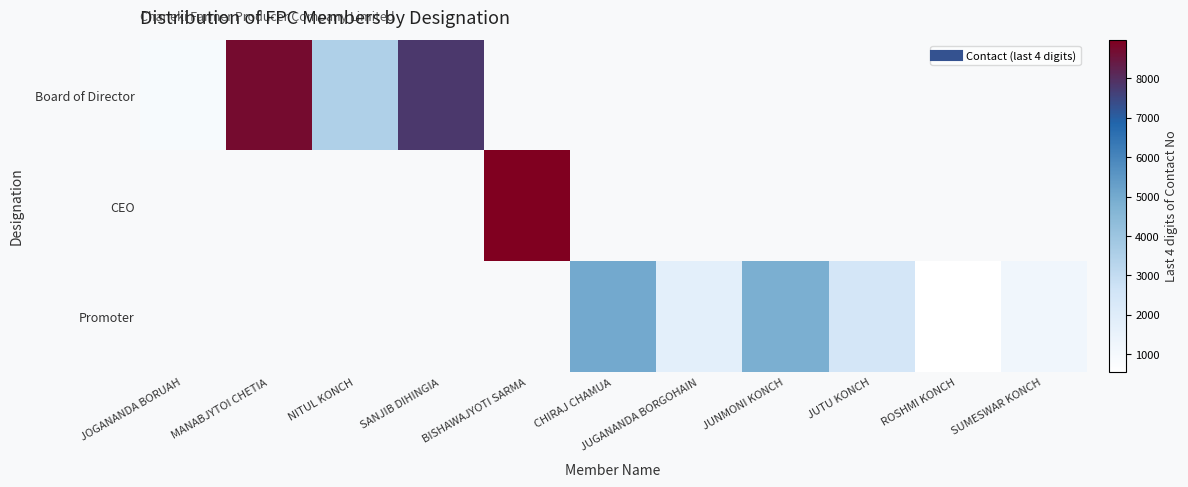

Which category has the lowest value across all series?

ROSHMI KONCH